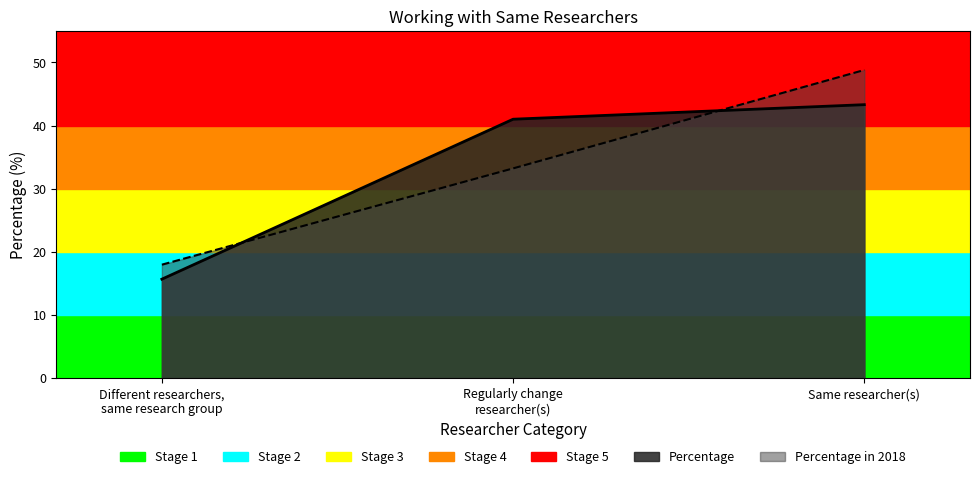

Where is Percentage nearest to the value 29?

Regularly change
researcher(s)